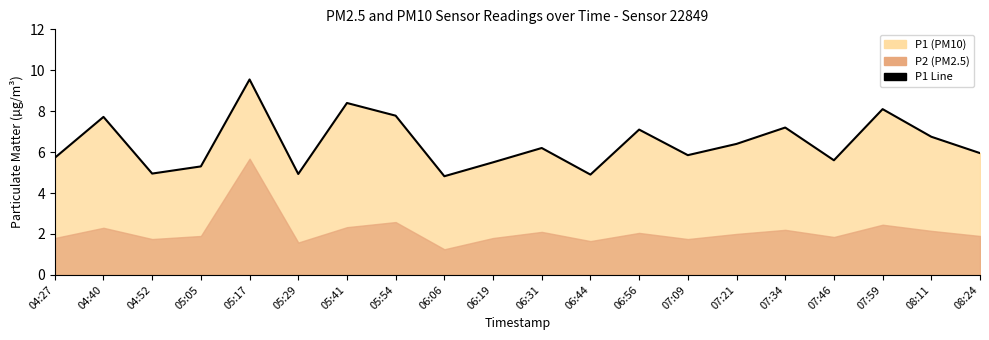

True or false: there are more than 2 points higher than both neighbors.

True